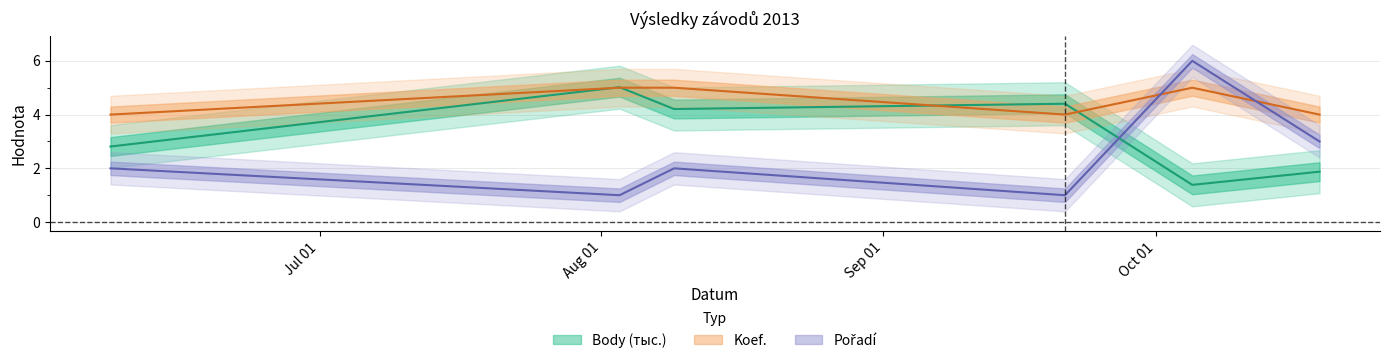

After their last crossing, which series has the higher values: Pořadí or Koef.?

Koef.